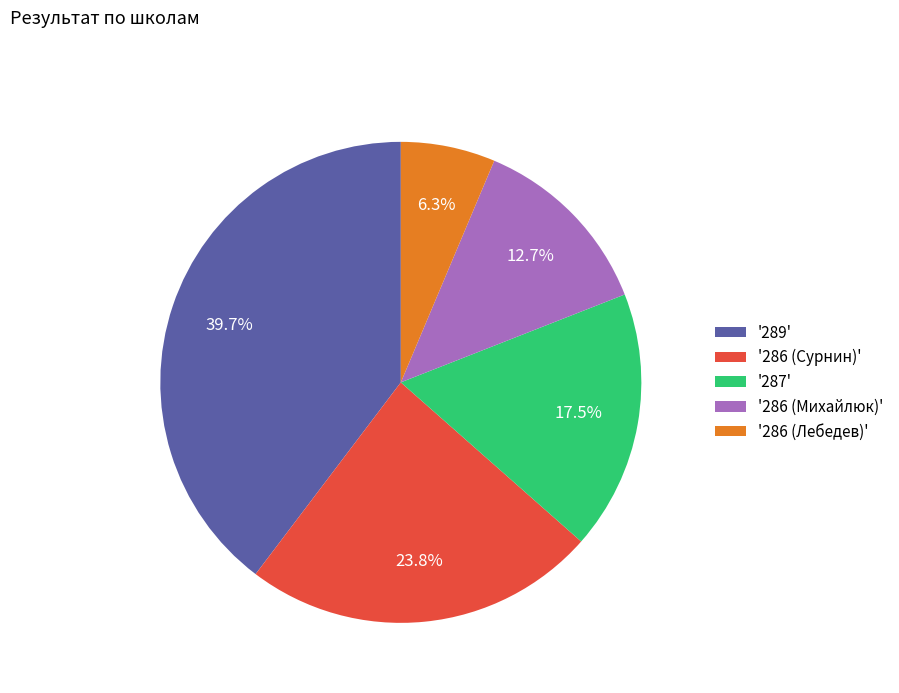

Is '286 (Михайлюк)' the majority of the pie?

No